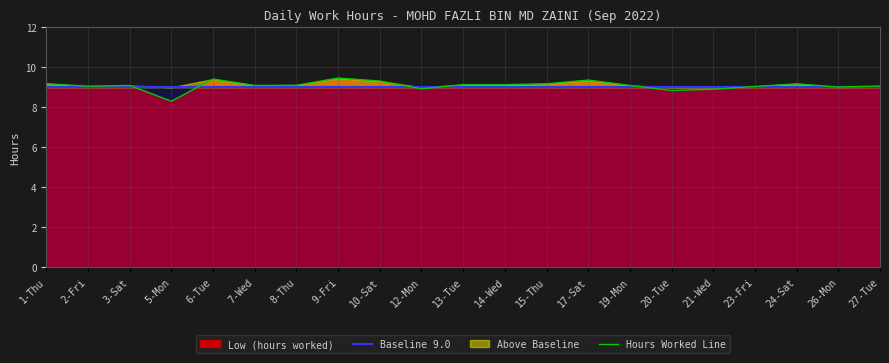

What is the approximate value of Baseline 9.0 at 1-Thu?

9.0